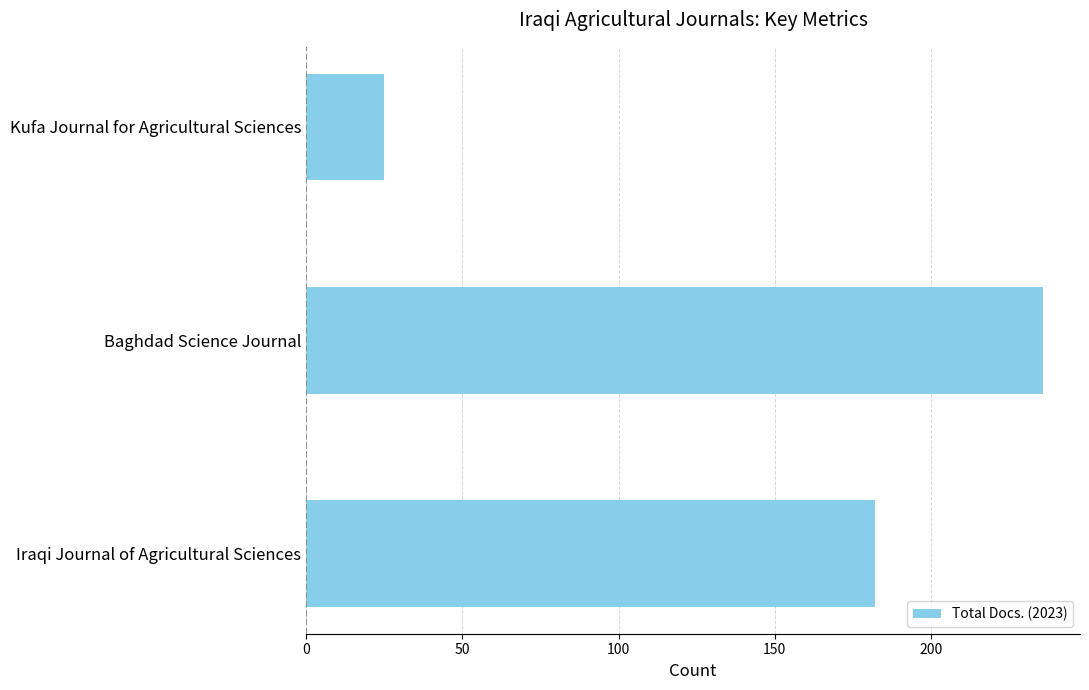

Rank the categories by value from highest to lowest.

Baghdad Science Journal, Iraqi Journal of Agricultural Sciences, Kufa Journal for Agricultural Sciences